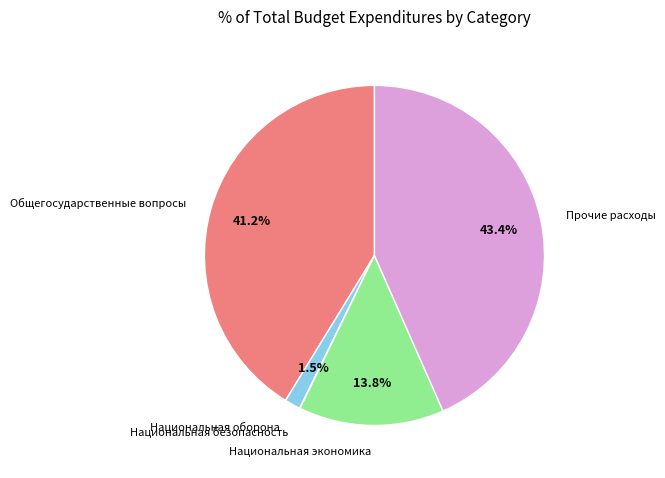

To the nearest percent, what is the average slice percentage?

20%